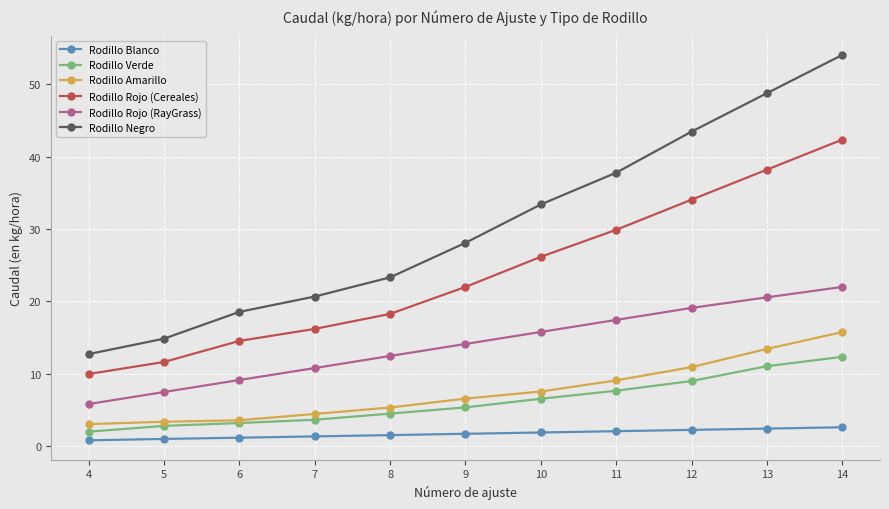

True or false: Rodillo Rojo (RayGrass) has more than 0 points higher than both neighbors.

False